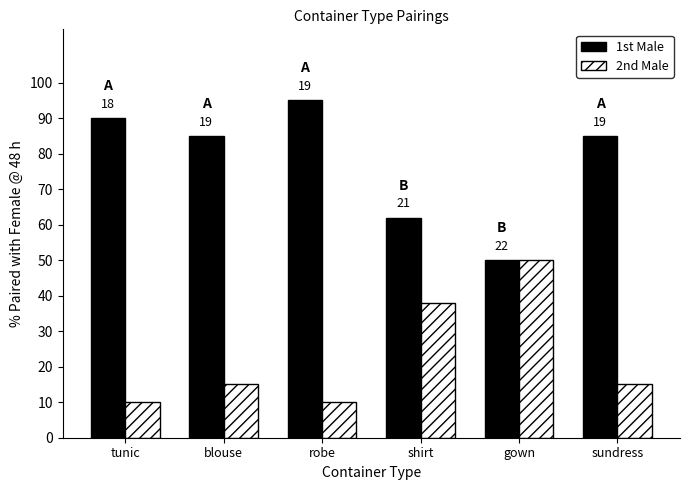

Where is 1st Male nearest to the value 72?

shirt